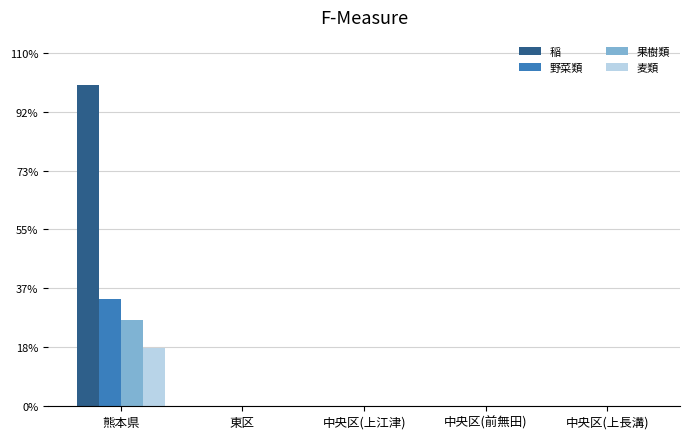

Are the bars grouped side by side (vs. stacked)?

Yes